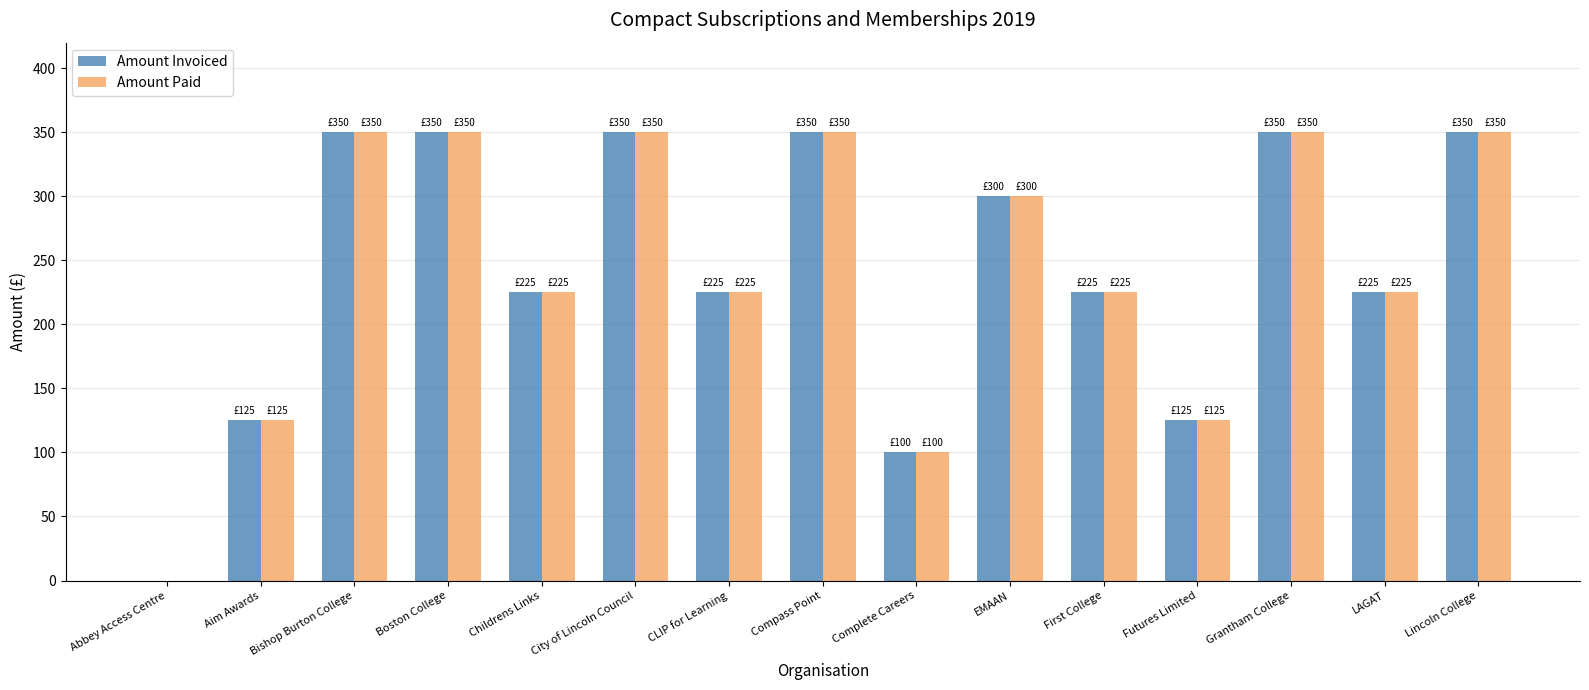

What is the sum of all Amount Invoiced values?

3650